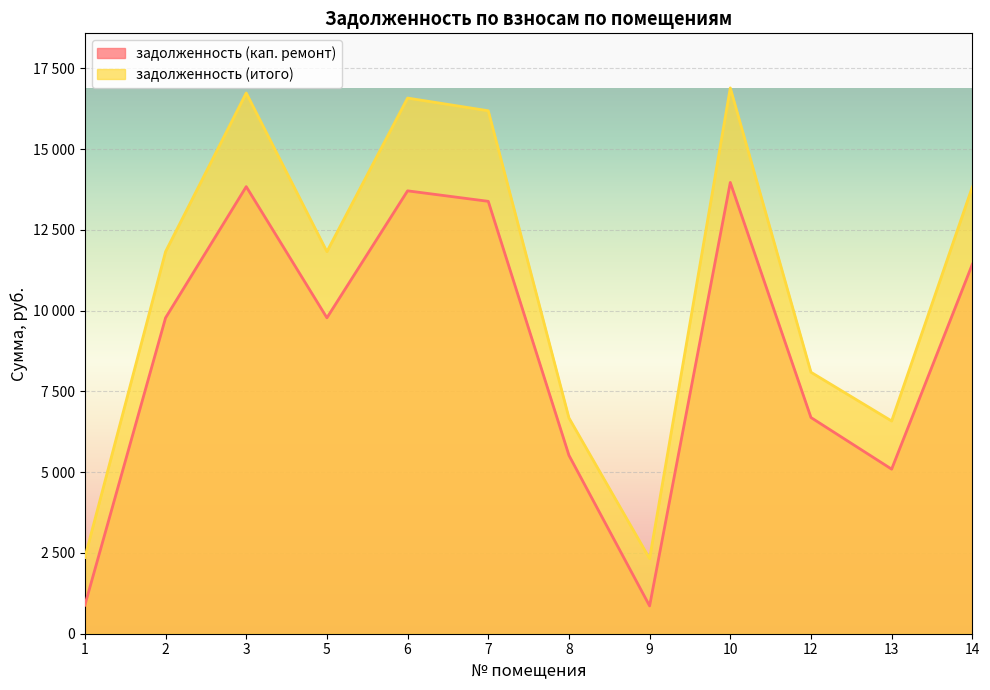

True or false: задолженность (кап. ремонт) has more than 0 interior local peaks.

True